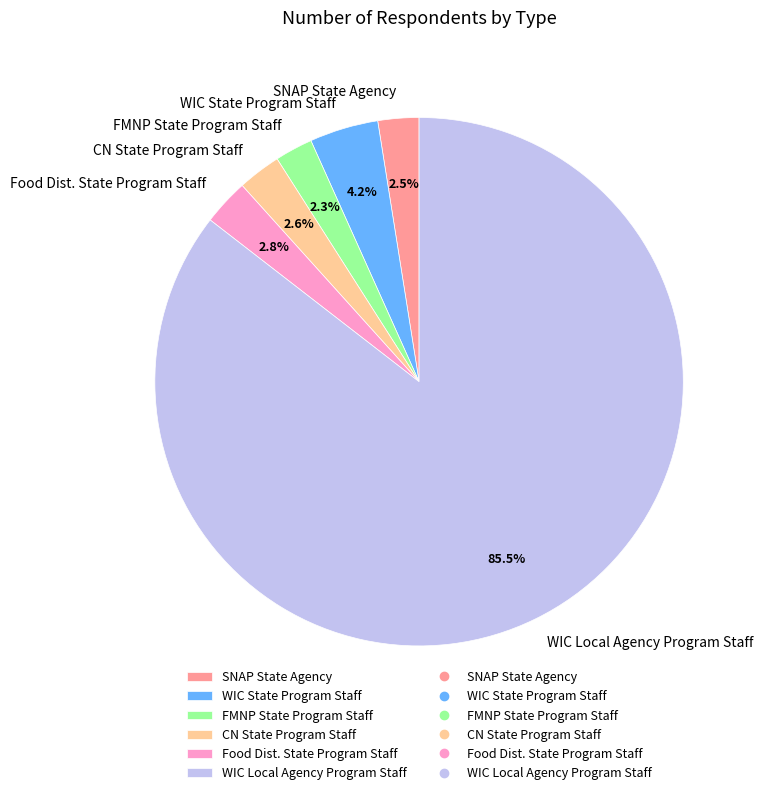

Approximately how many times larger is the value at SNAP State Agency compared to Food Dist. State Program Staff?

0.9